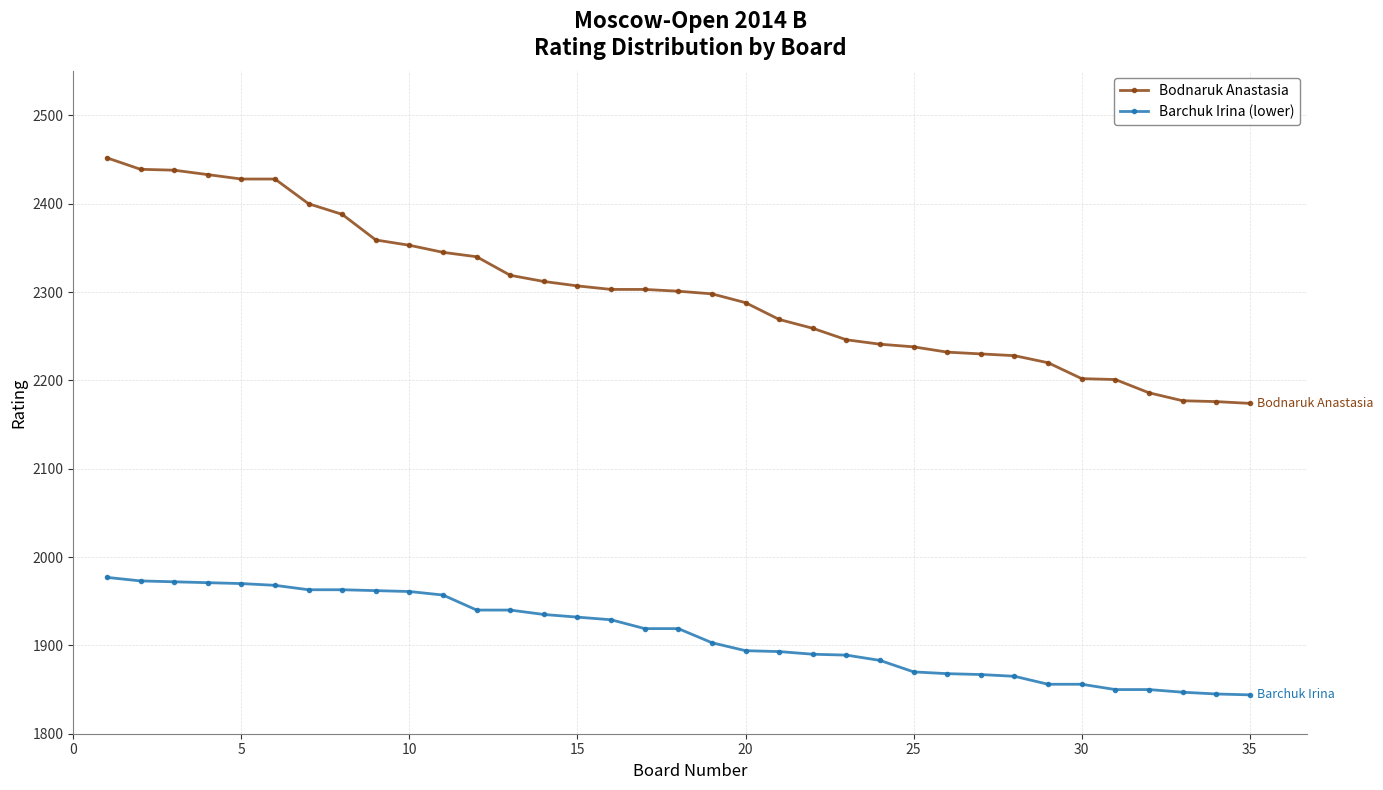

How many series are shown in this chart?

2